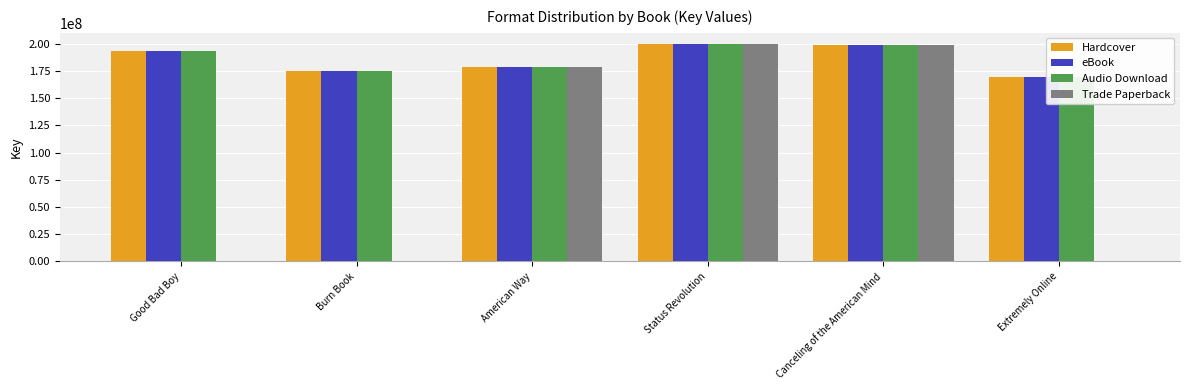

What is the difference between the second highest and minimum values in the Trade Paperback series?

198906356